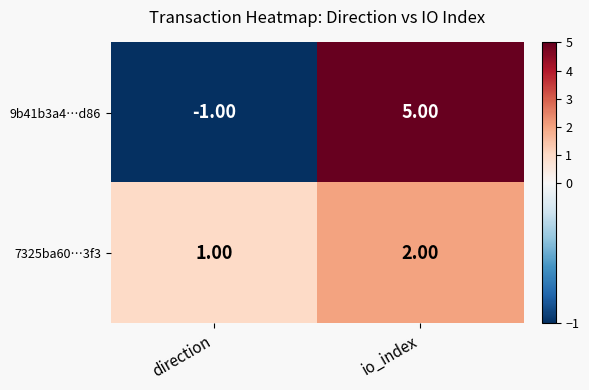

At which label does 9b41b3a4…d86 reach its peak?

io_index